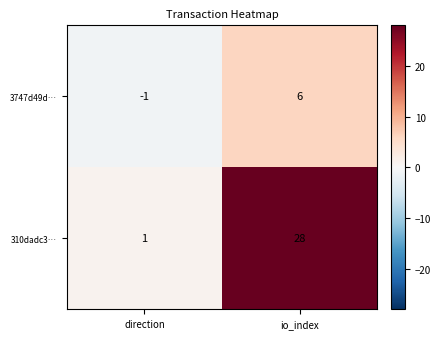

What is the difference between the highest and lowest values at io_index?

22